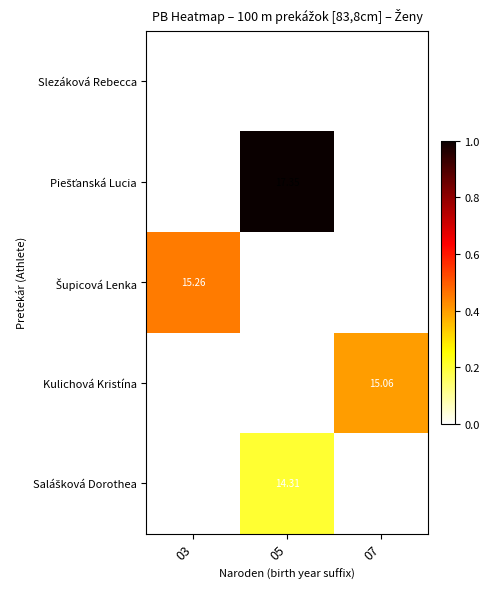

Which category has the highest value across all series?

05